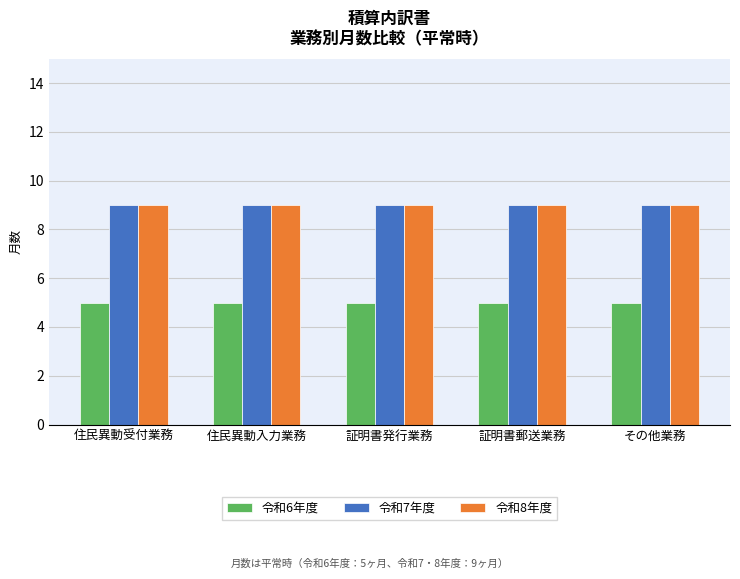

What is the label of the 5th bar from the right?

住民異動受付業務